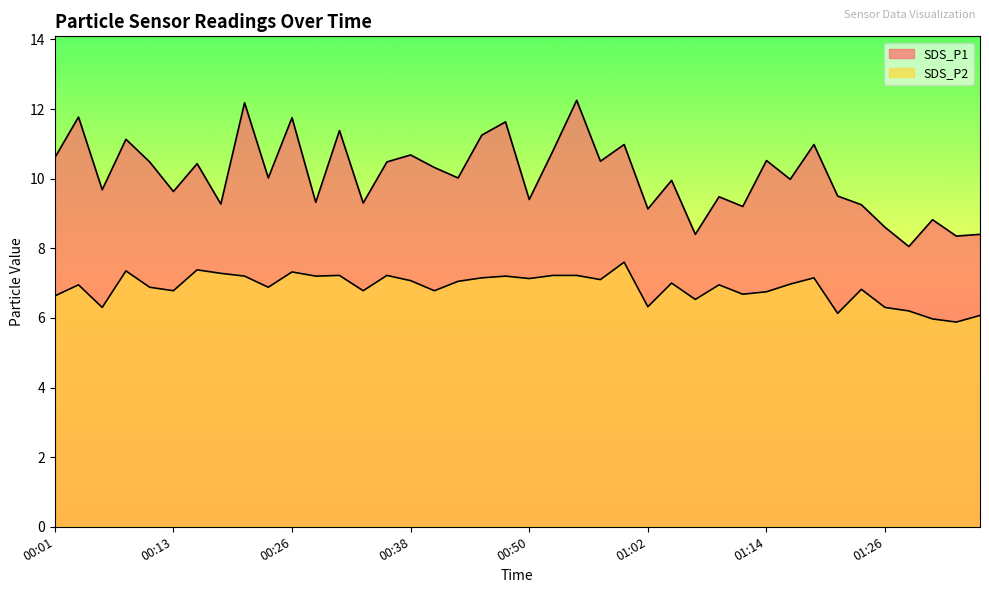

True or false: SDS_P1 has a value of 11.4 at 00:31.

True